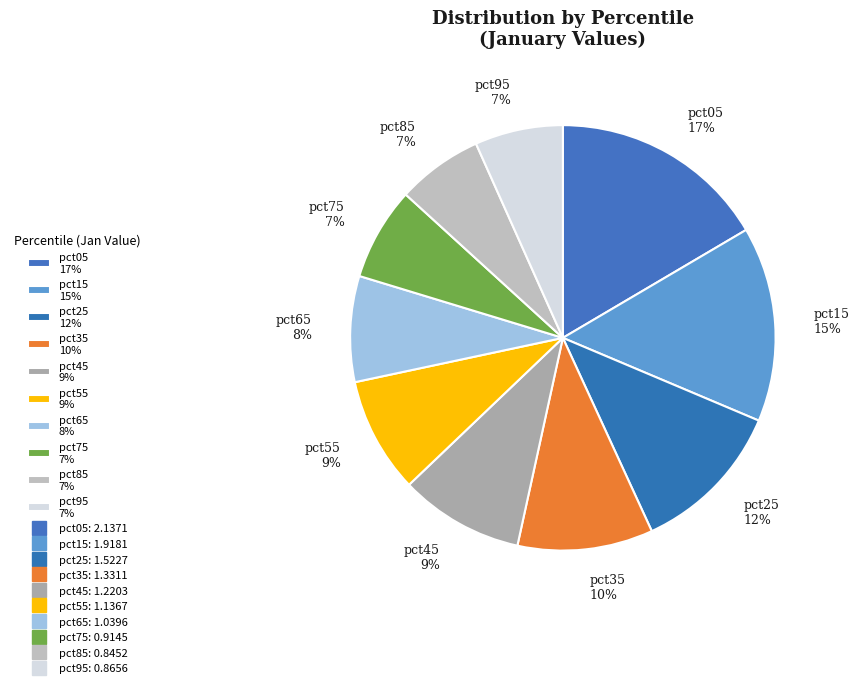

To the nearest percent, what percentage of the pie is pct25?

12%